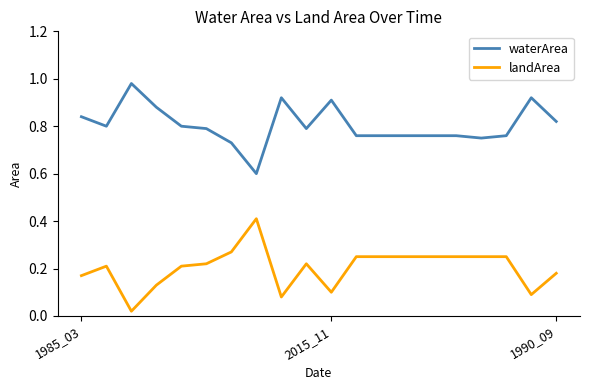

Rank the series by their average value, from lowest to highest.

landArea, waterArea